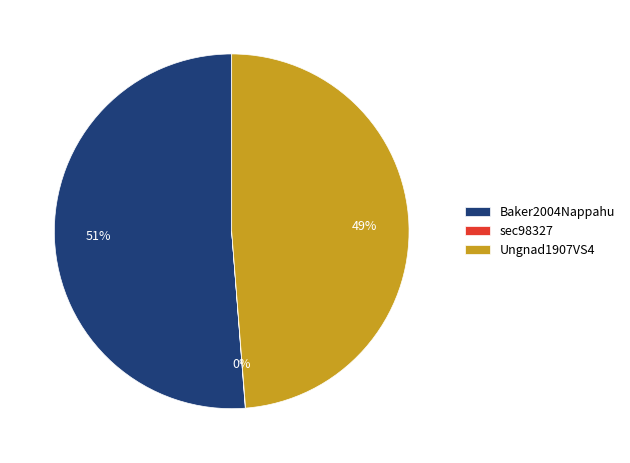

Between Baker2004Nappahu and Ungnad1907VS4, which is larger?

Baker2004Nappahu